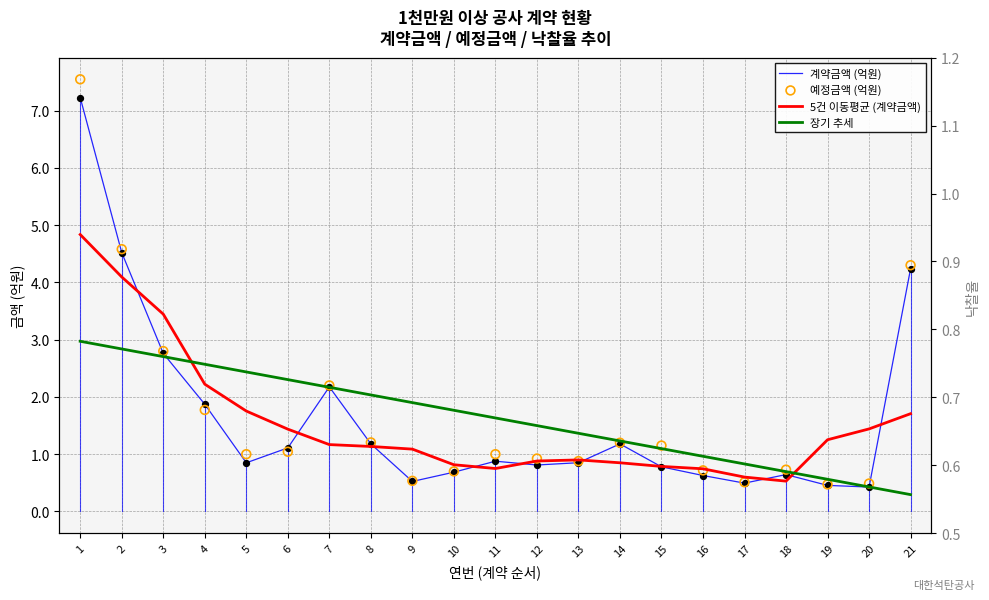

At how many categories does at least one series exceed 5?

1